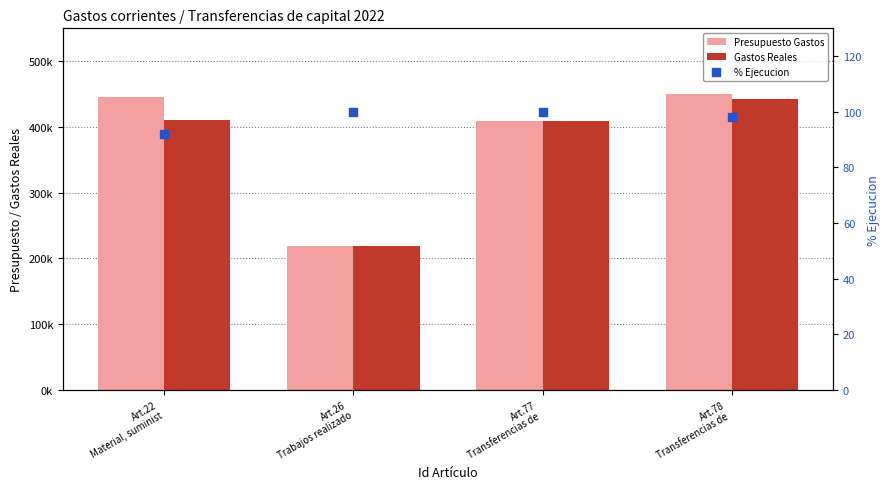

Which series contains the lowest Y value?

% Ejecucion